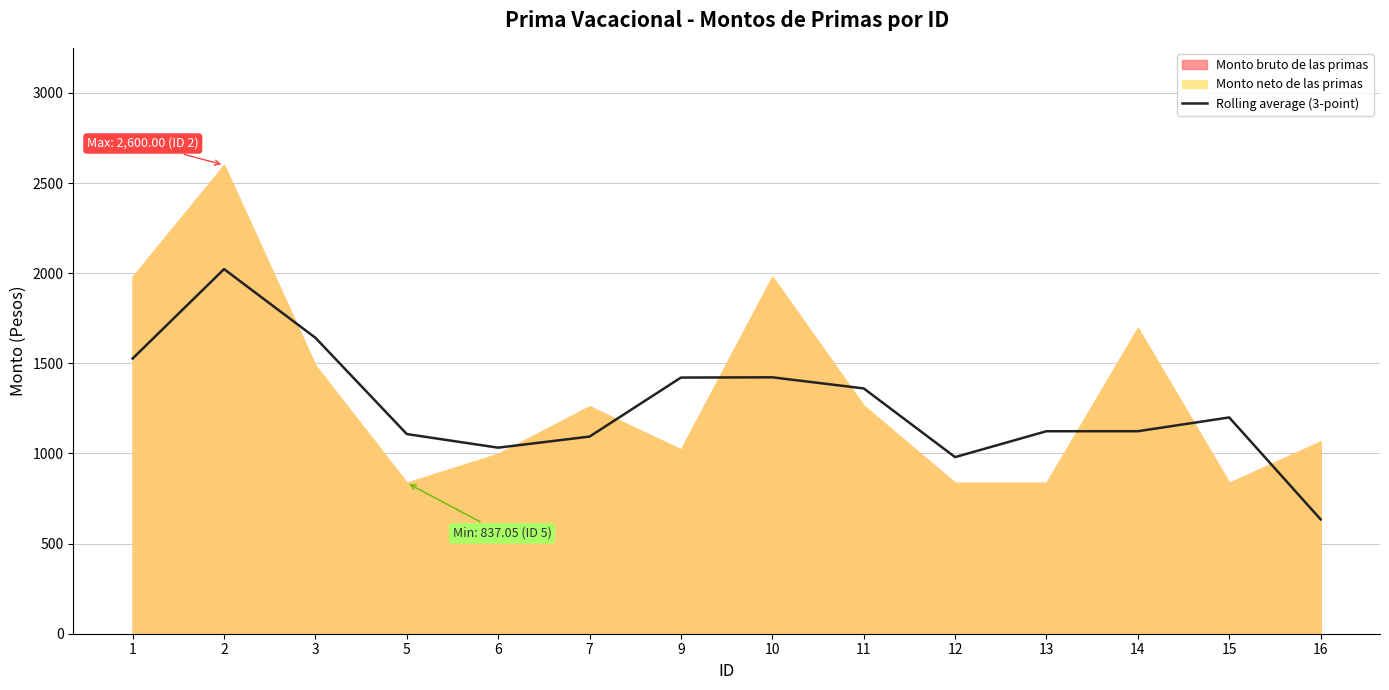

The value of Rolling average (3-point) at 3 is 827.1. True or false?

False